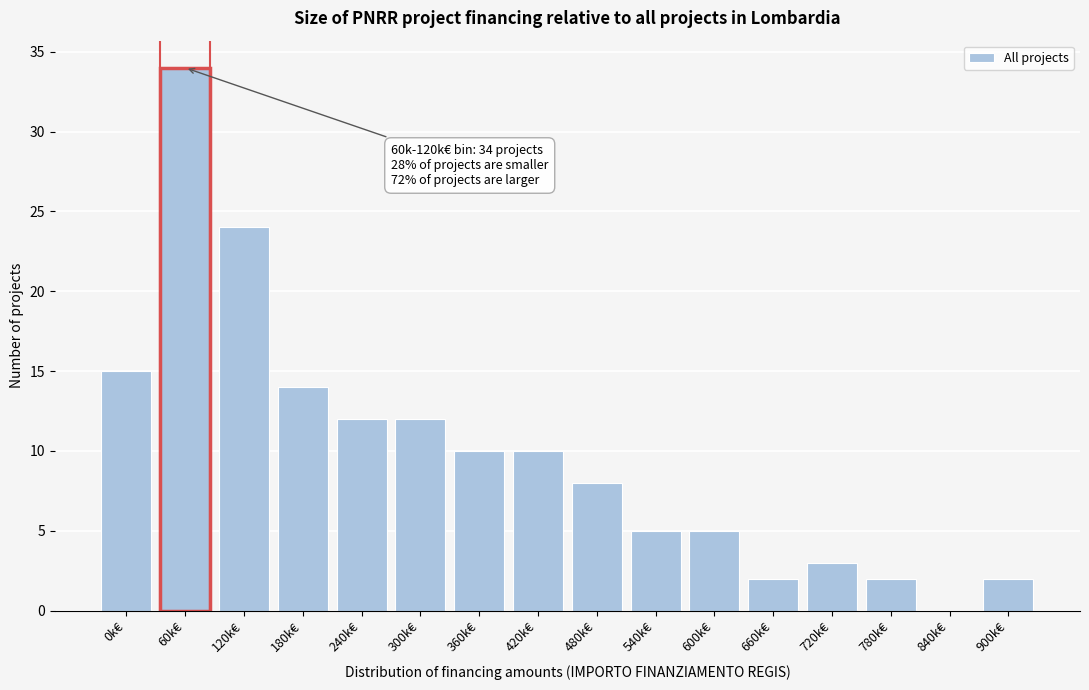

Reading left to right, list all the values displayed in this chart.

0k€=15	60k€=34	120k€=24	180k€=14	240k€=12	300k€=12	360k€=10	420k€=10	480k€=8	540k€=5	600k€=5	660k€=2	720k€=3	780k€=2	840k€=0	900k€=2